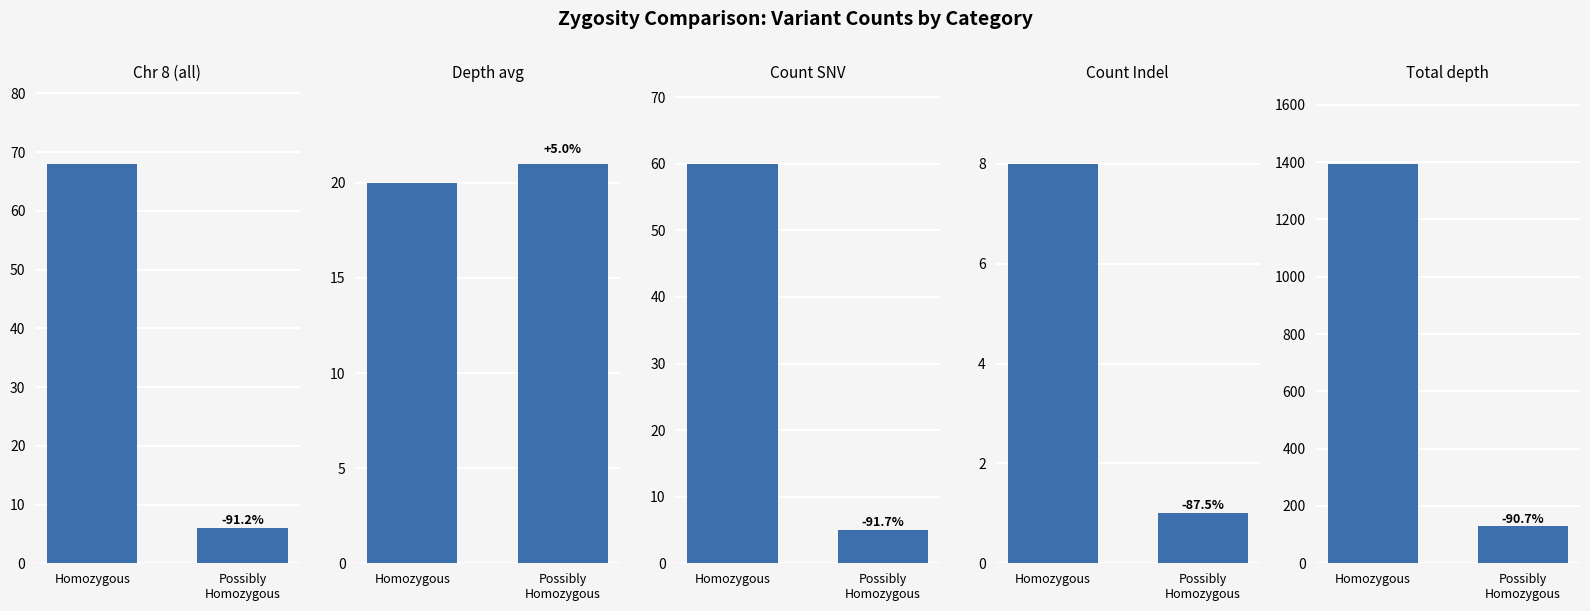

What is the change in value from Homozygous to Possibly
Homozygous?

-1265